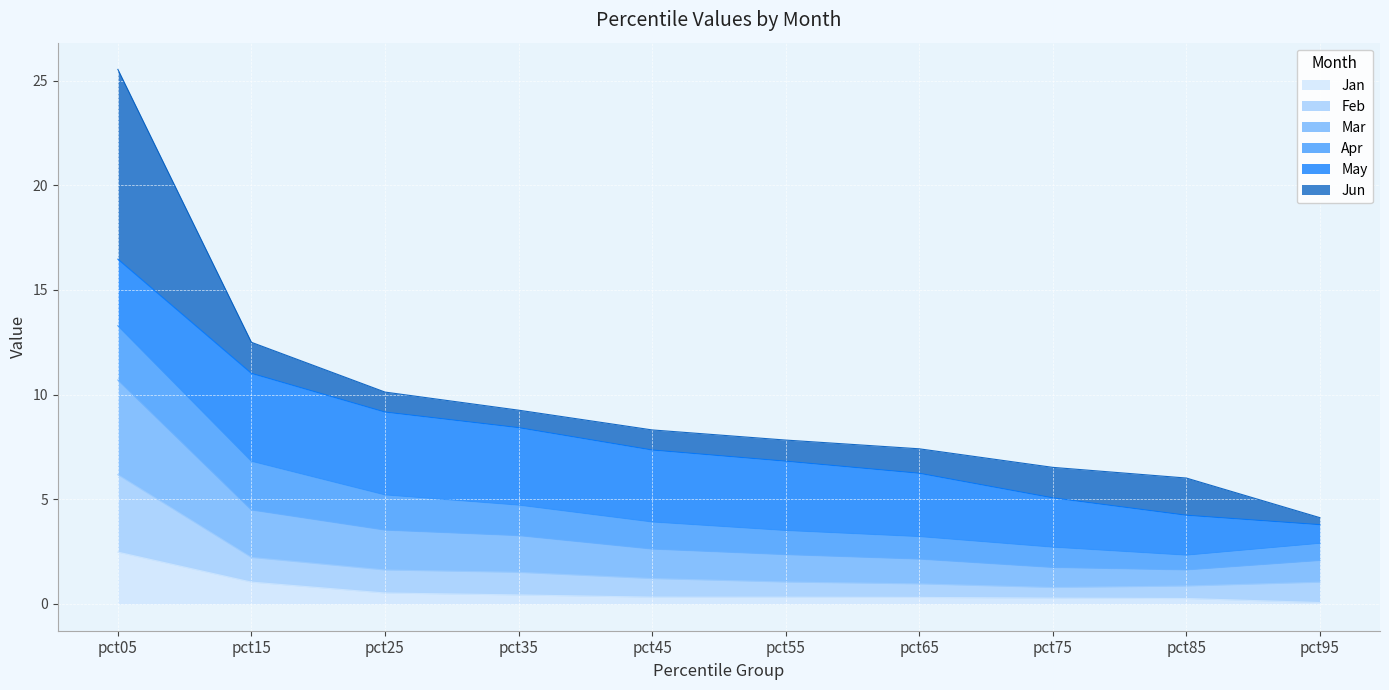

What is the value of the Jan point at the 1st from the left?

2.5